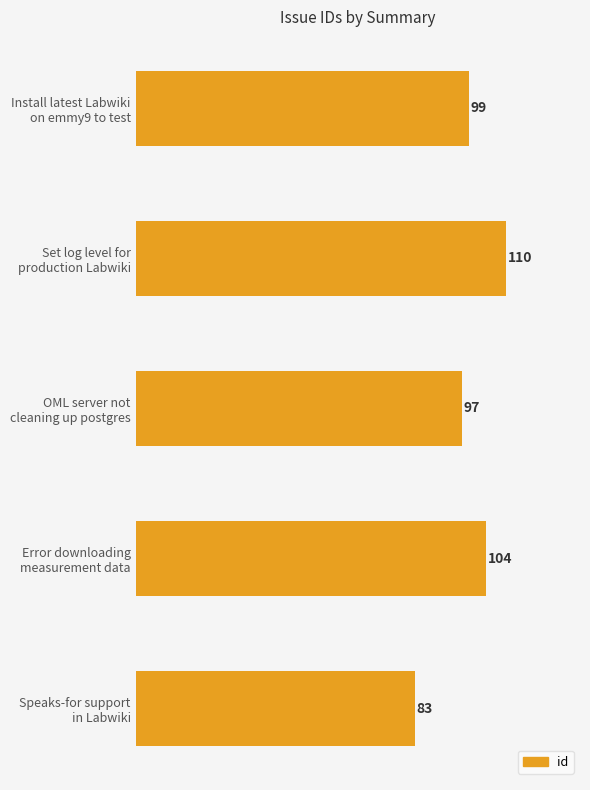

Reading bottom to top, extract all data points from this chart.

83	104	97	110	99